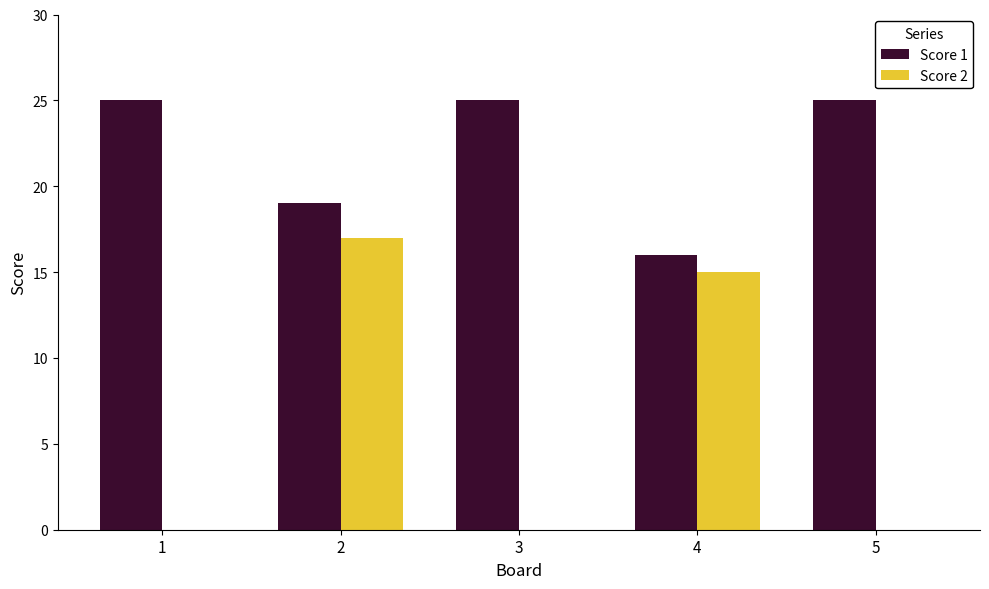

What is the maximum value shown in the chart?

25